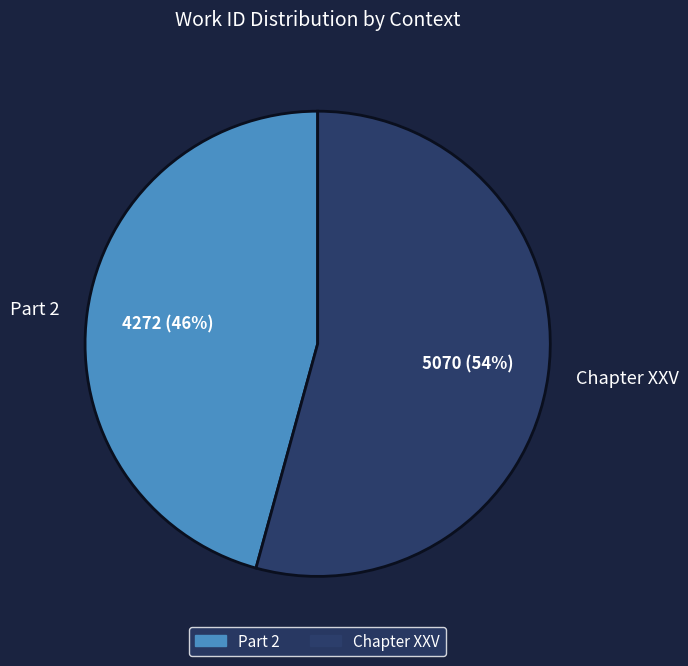

Count the number of slices in the pie.

2